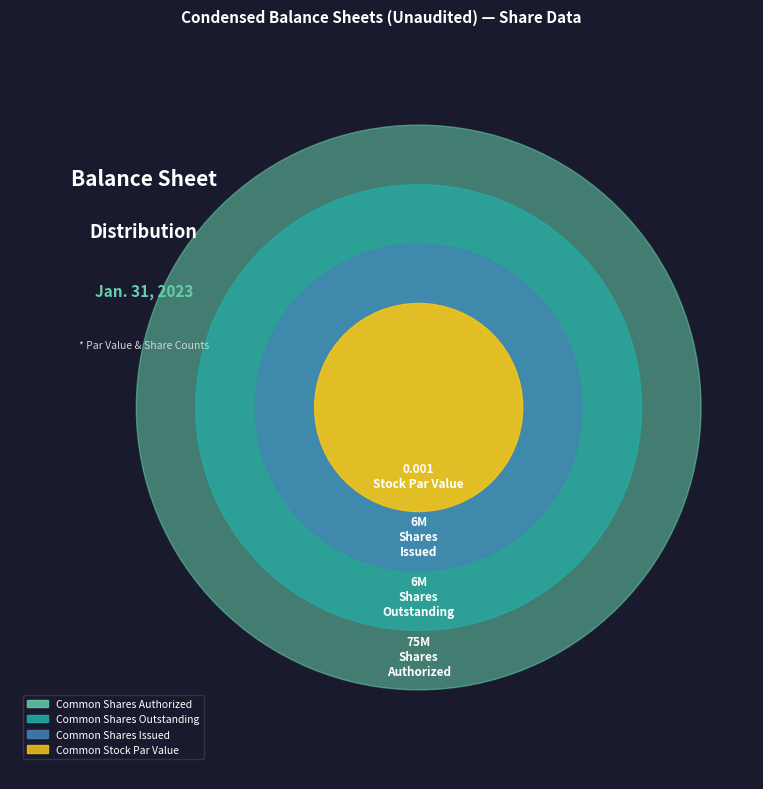

What is the largest slice in the pie chart?

Common Shares Authorized